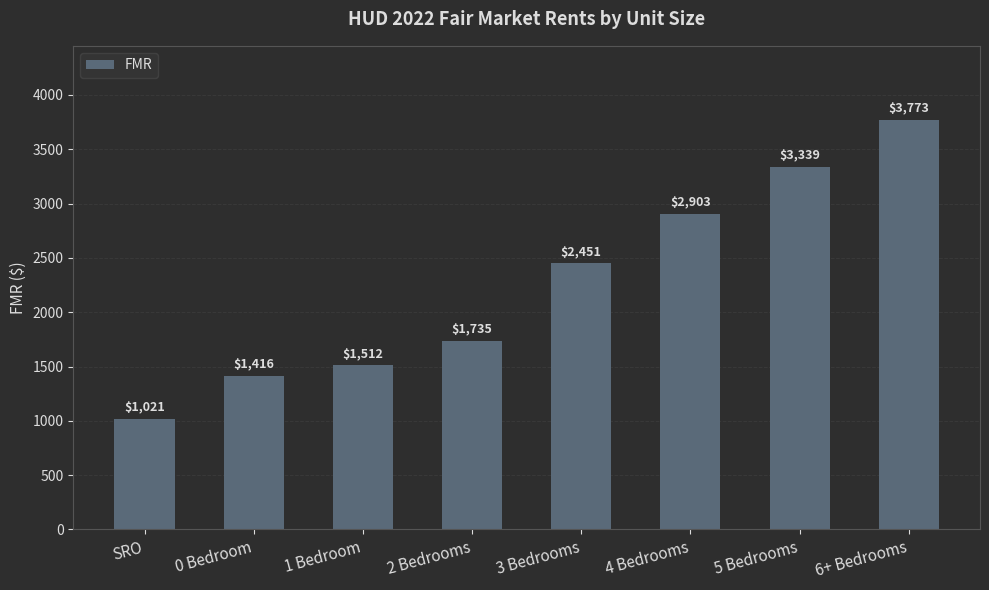

How many bars are there in total?

8